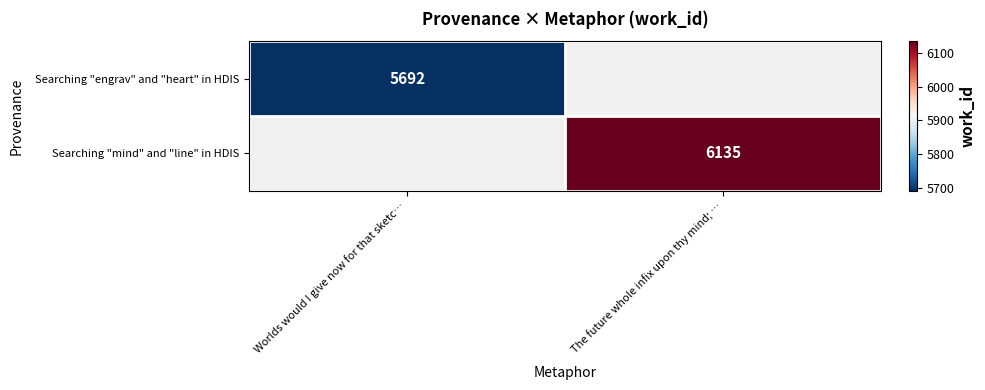

At how many categories does at least one series exceed 6009?

1